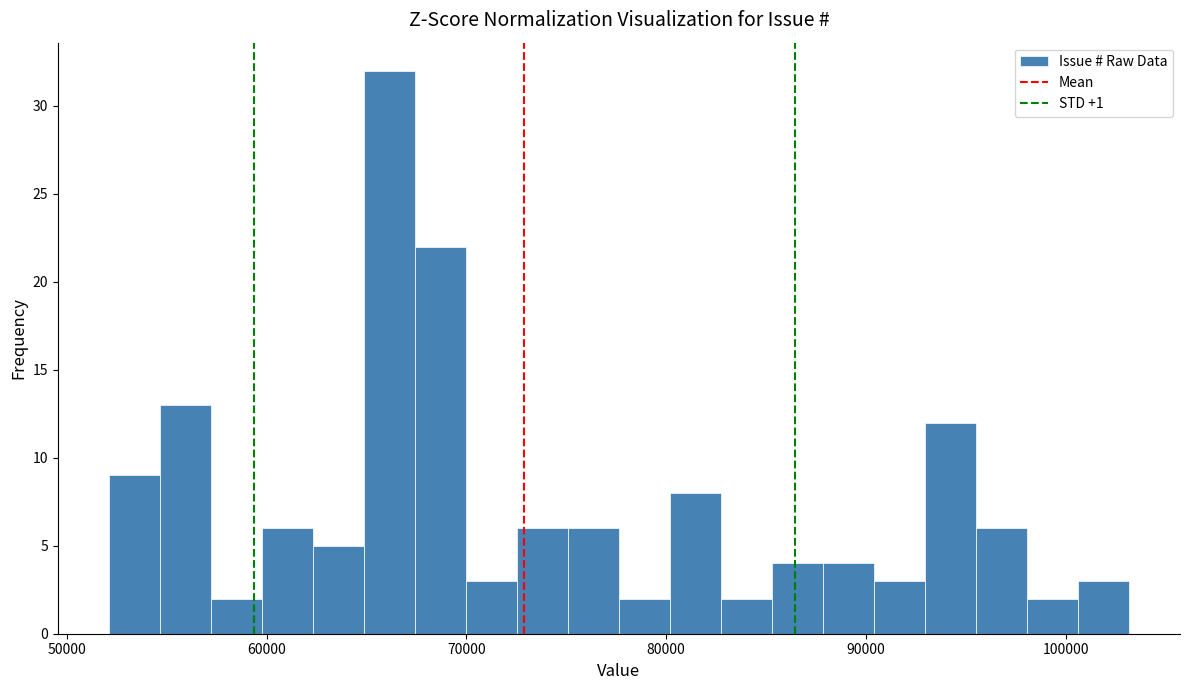

Read against the x-axis, roughly where is the centre of the tallest bar?

66000